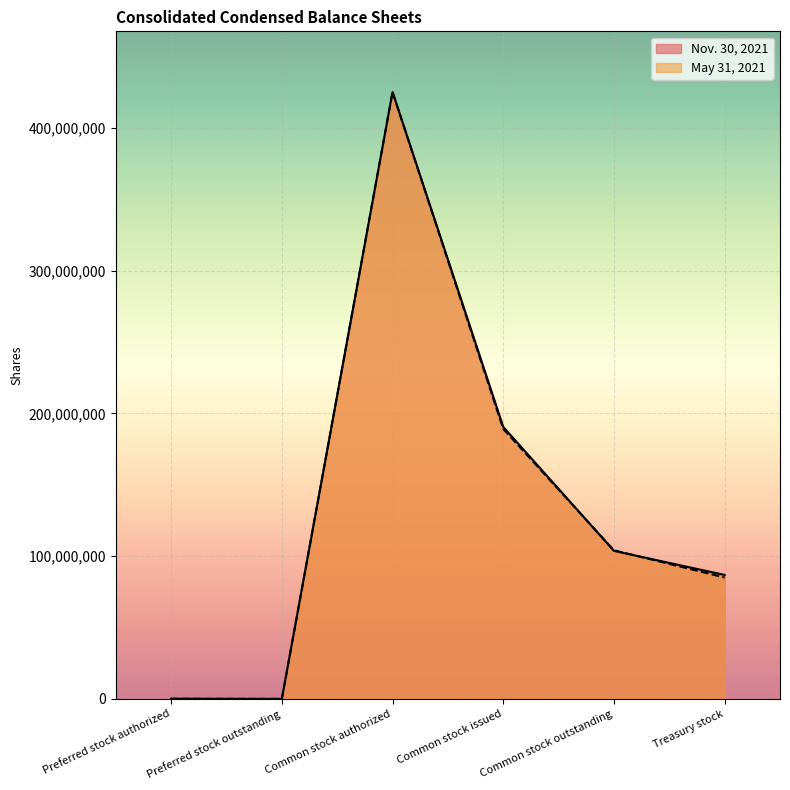

What is the label of the 5th point from the left?

Common stock outstanding